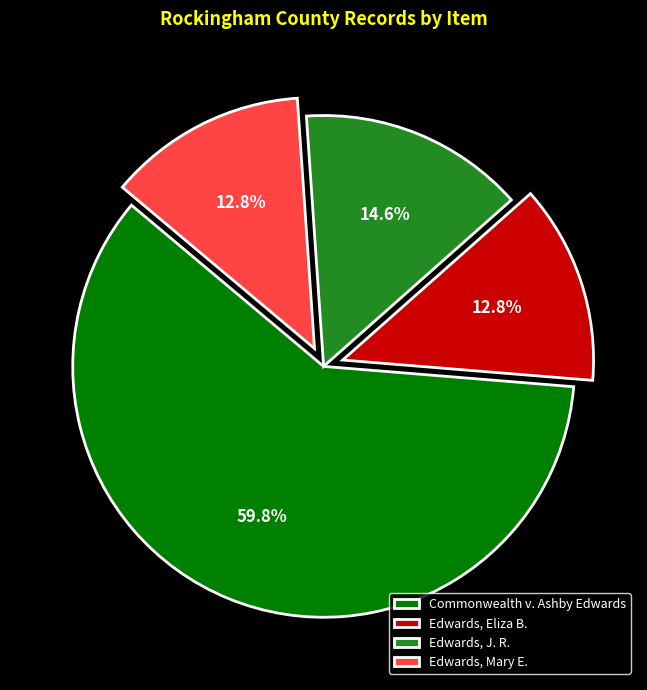

True or false: Edwards, Eliza B. accounts for 13% of the total.

True